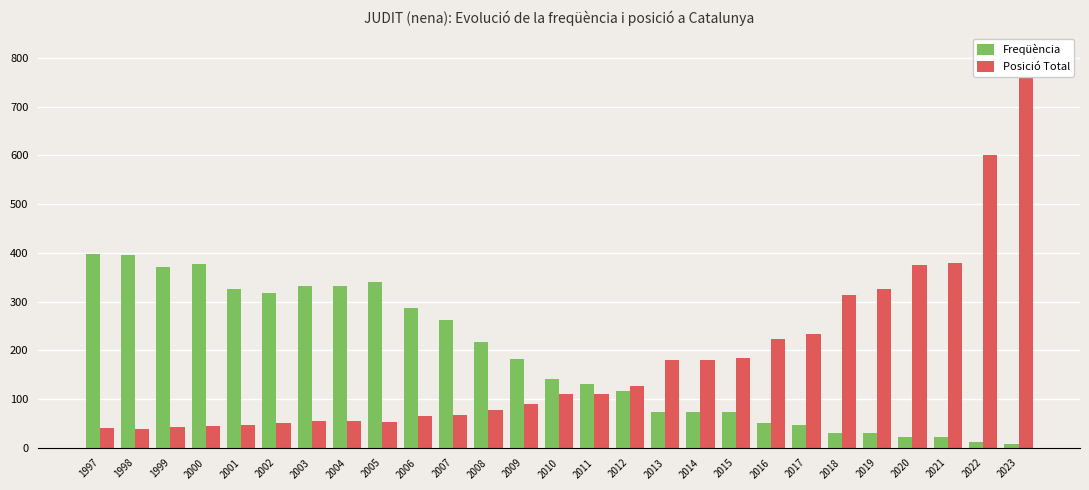

Which series has the largest total across all categories?

Freqüència